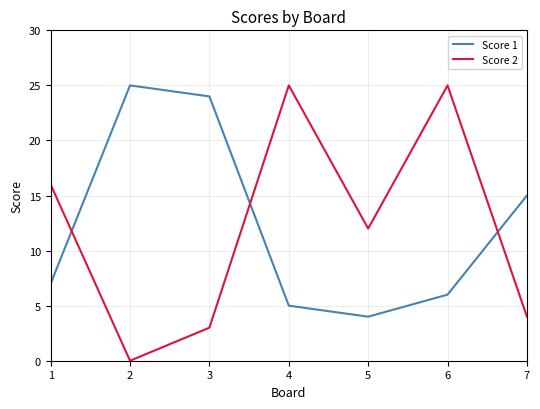

What is the average value of the Score 1 series?

12